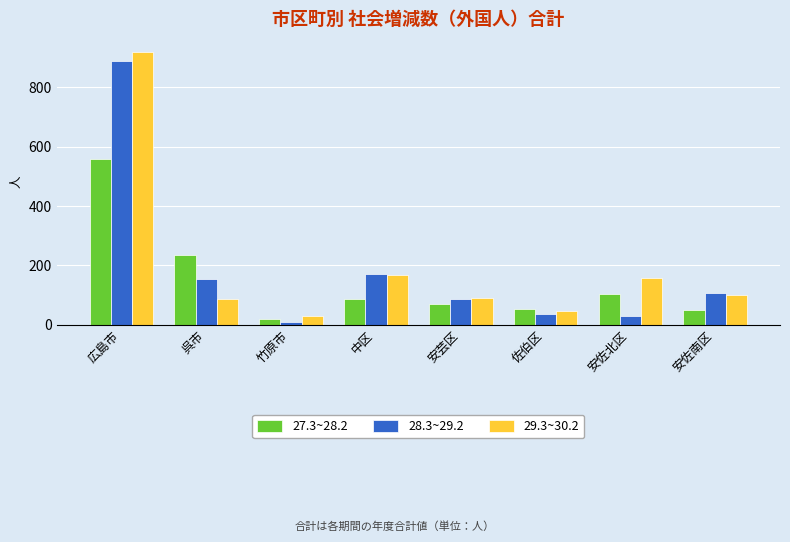

What is the maximum value for 29.3~30.2?

918